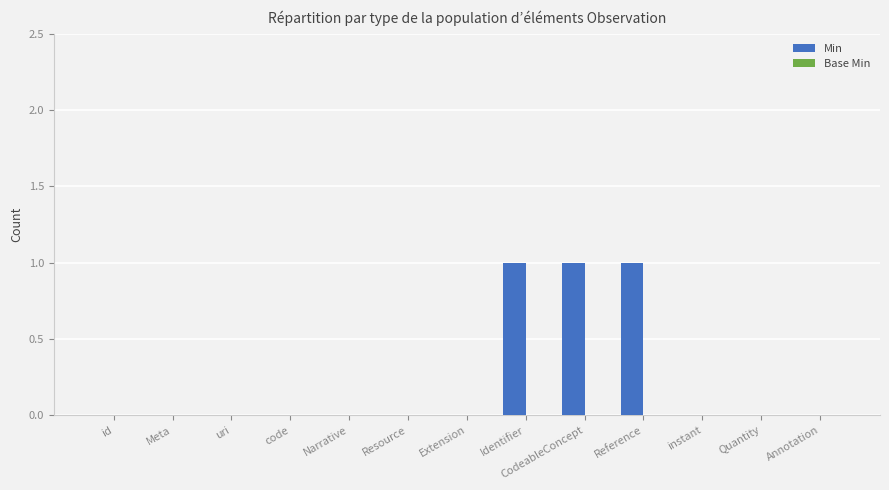

True or false: the data shows 0 at Identifier.

False